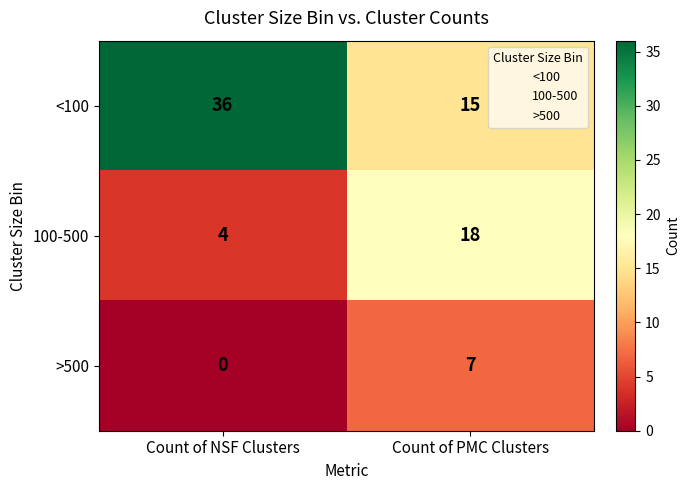

List the labels in order of 100-500 value, smallest first.

Count of NSF Clusters, Count of PMC Clusters